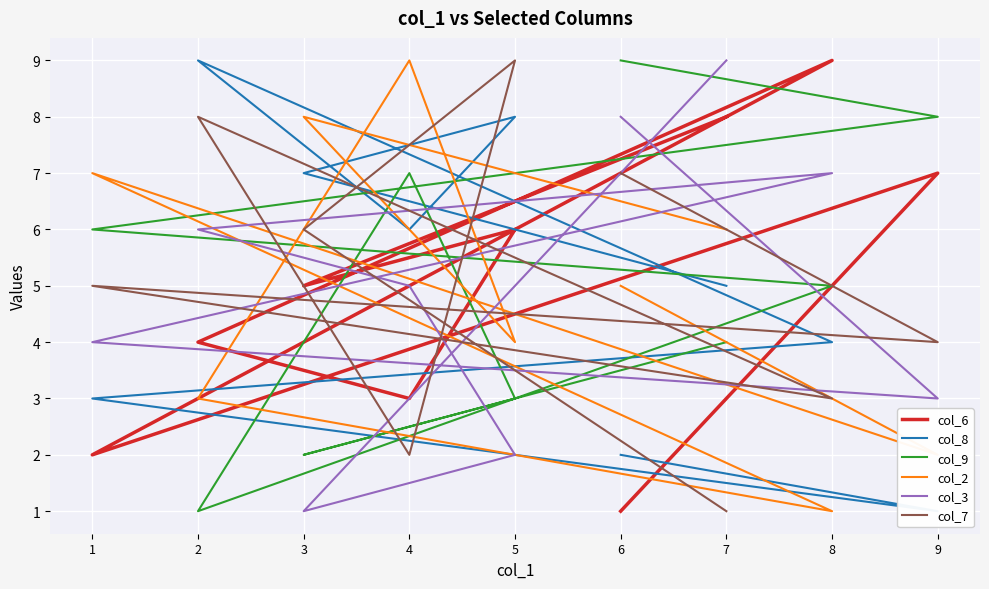

Where is col_3 nearest to the value 5?

4